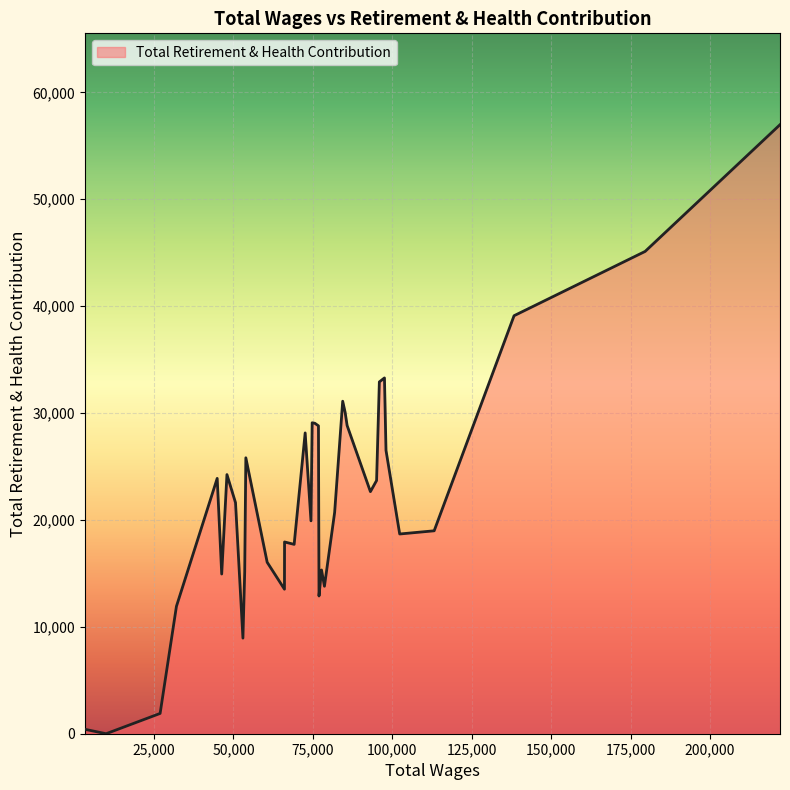

What is the difference between the maximum and minimum values?

56973